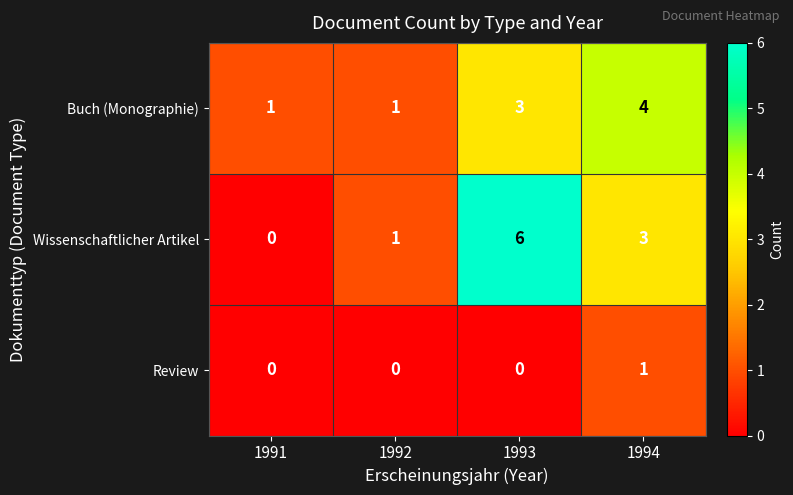

What is the sum of all Buch (Monographie) values?

9